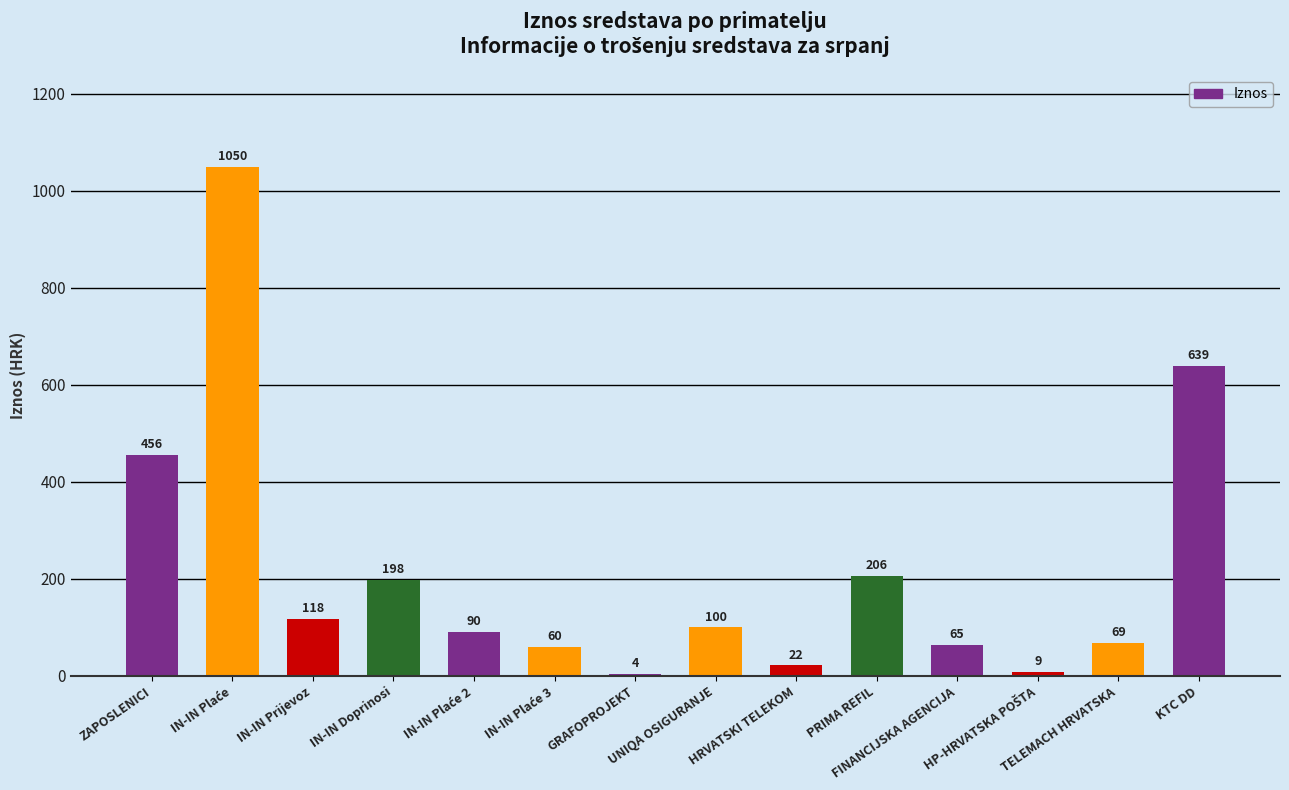

What is the maximum value shown in the chart?

1050.0